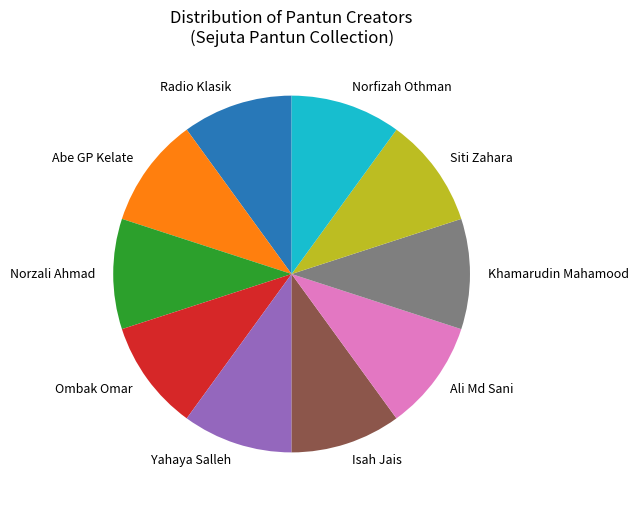

Combined, do Ombak Omar and Khamarudin Mahamood account for over 50%?

No